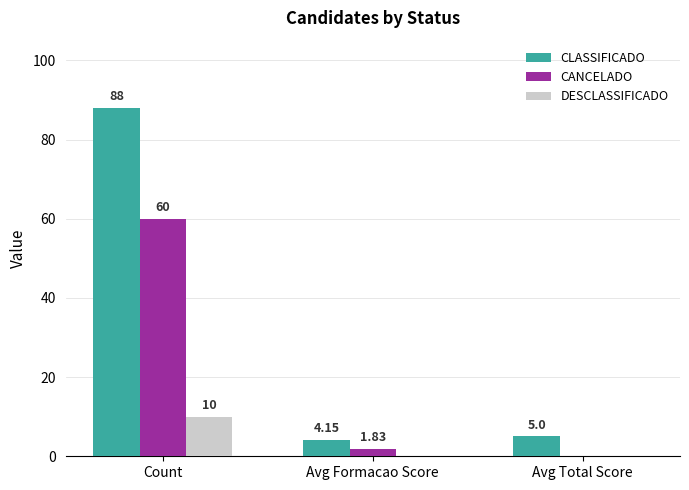

Between Avg Formacao Score and Avg Total Score, which series saw the biggest shift?

CANCELADO